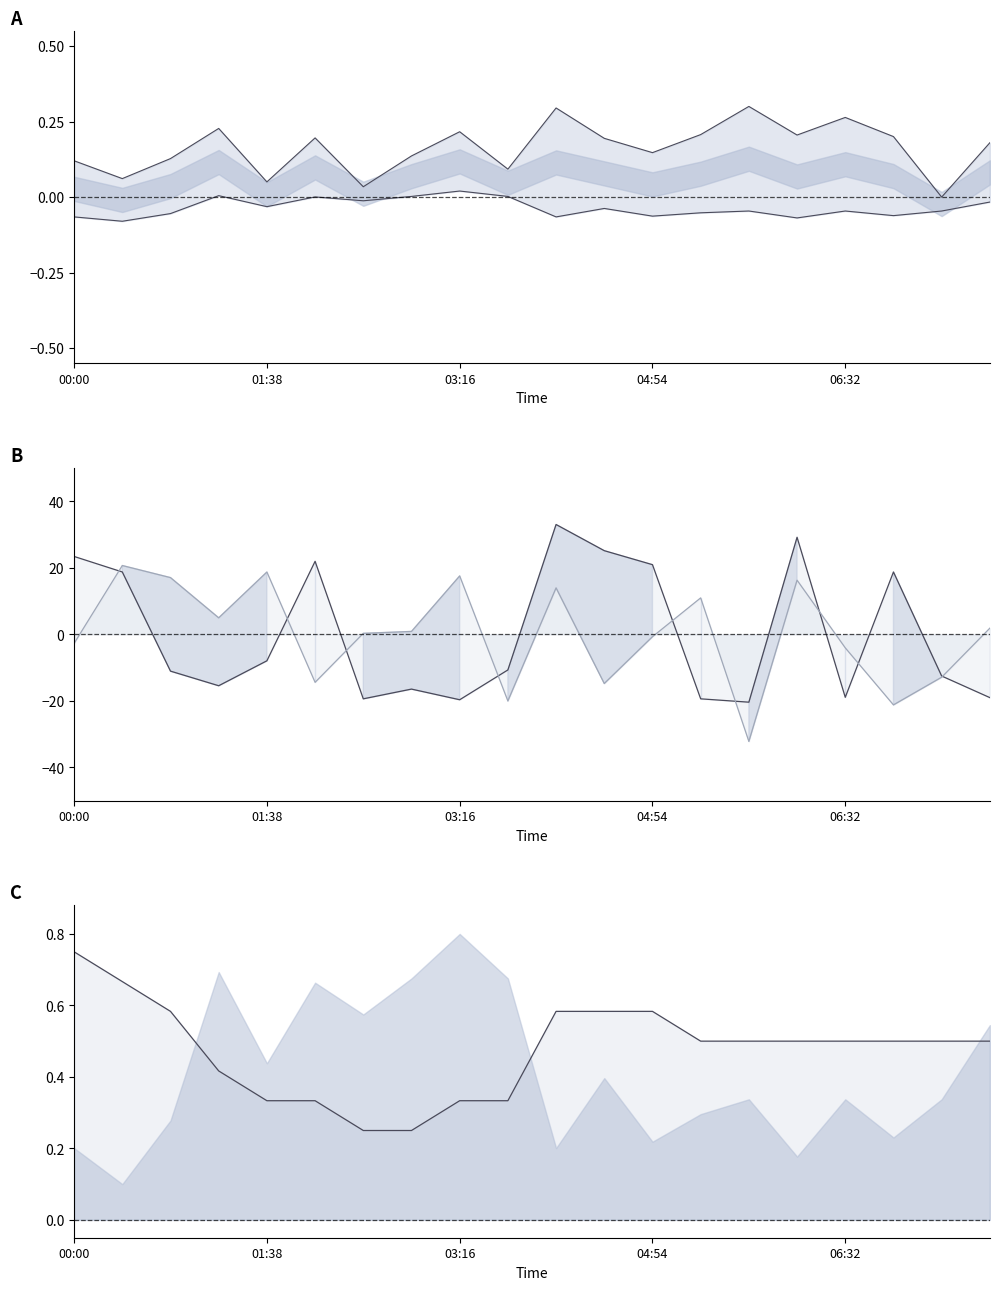

What is the label of the 14th point from the left?

13